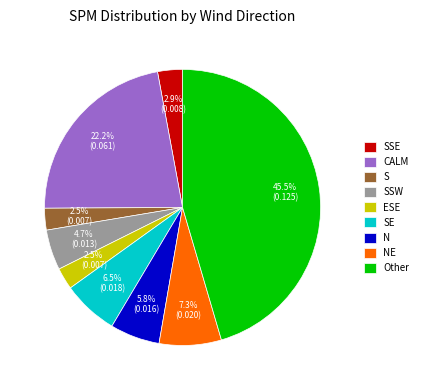

Which slice is the largest?

Other